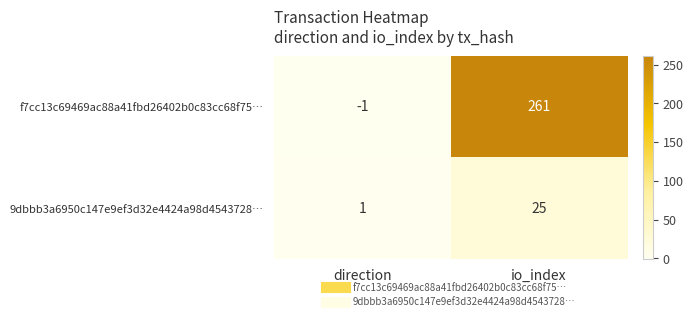

True or false: f7cc13c69469ac88a41fbd26402b0c83cc68f75… has a value of 89 at io_index.

False